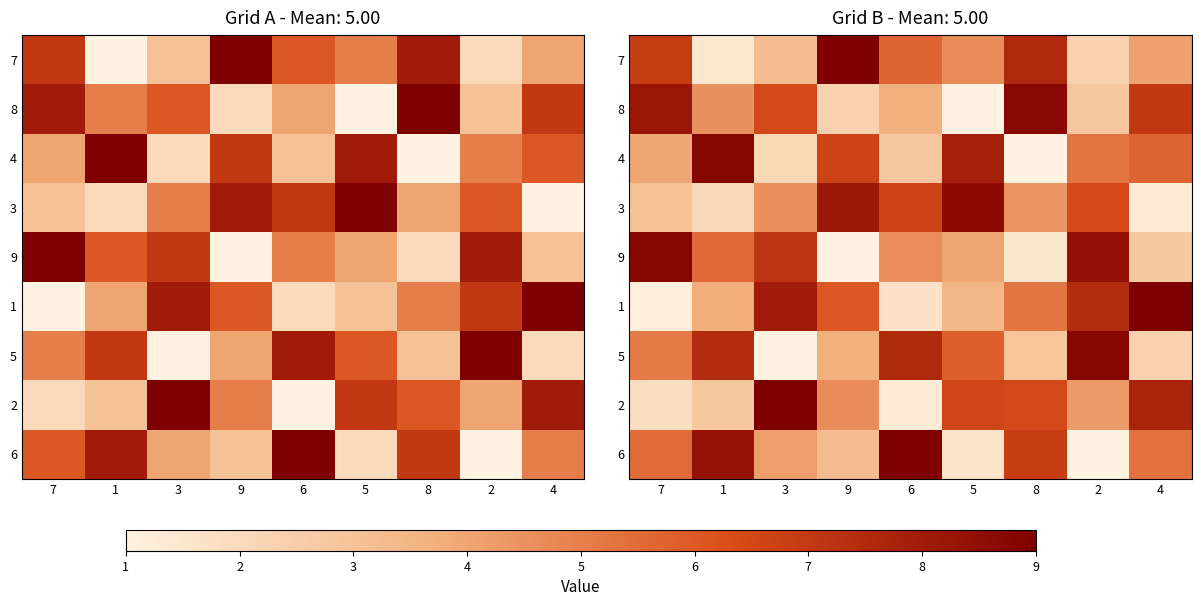

Which category has the lowest value in the 6 series?

2